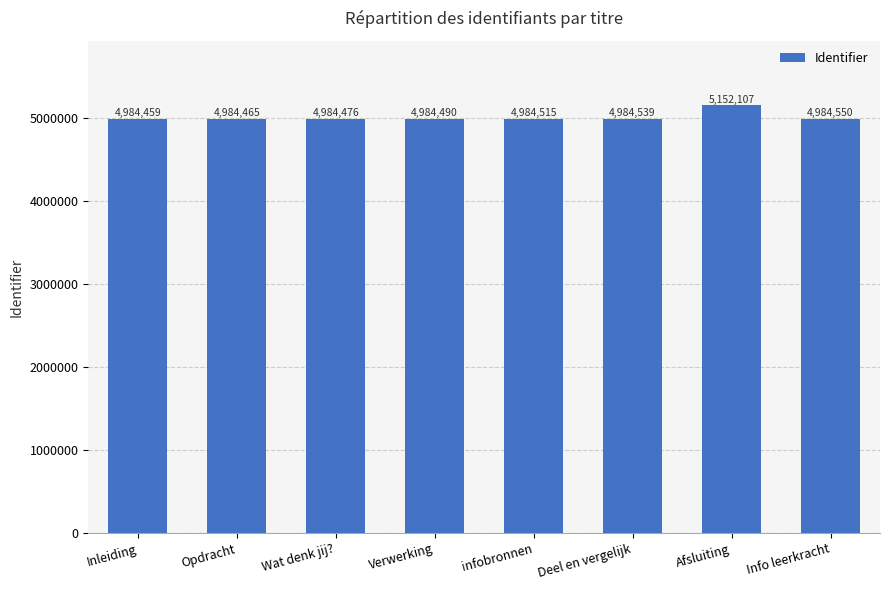

What is the maximum value shown in the chart?

5152107